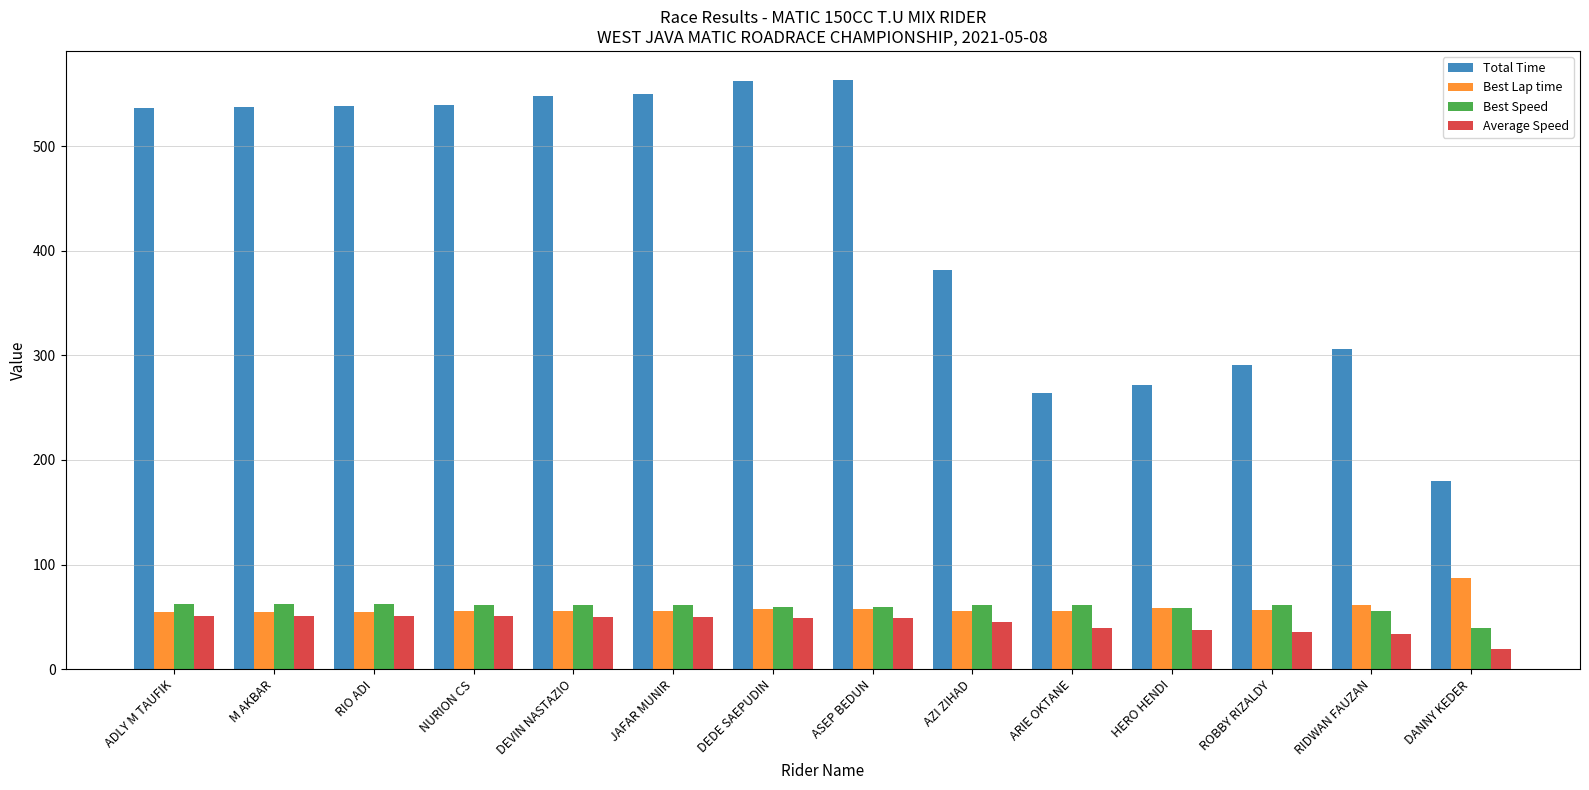

What is the total value across all series at RIDWAN FAUZAN?

456.5